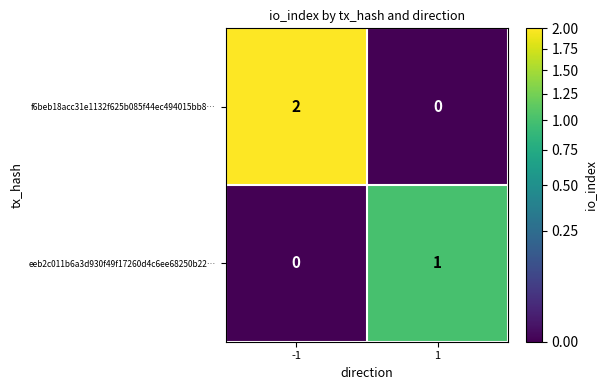

Is it true that f6beb18acc31e1132f625b085f44ec494015bb8… equals 2 at -1?

True